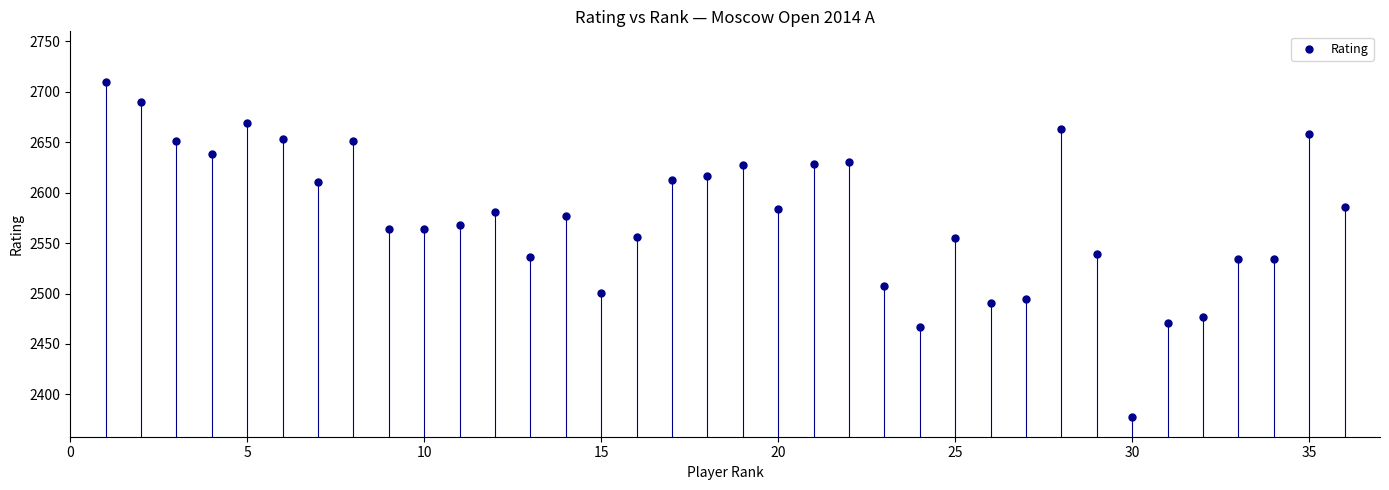

What is the range of X values (max minus min)?

35